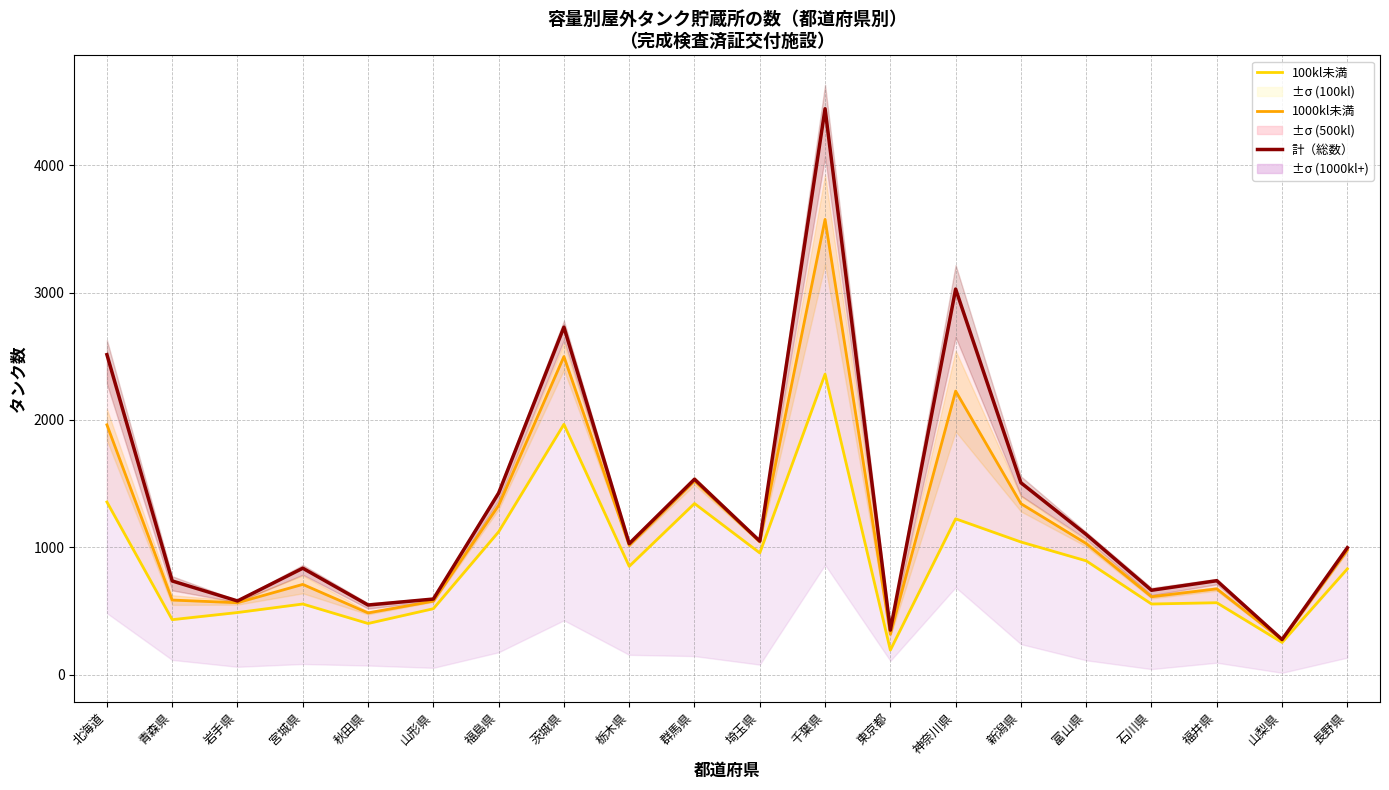

At which category does 100kl未満 reach its first local valley?

青森県